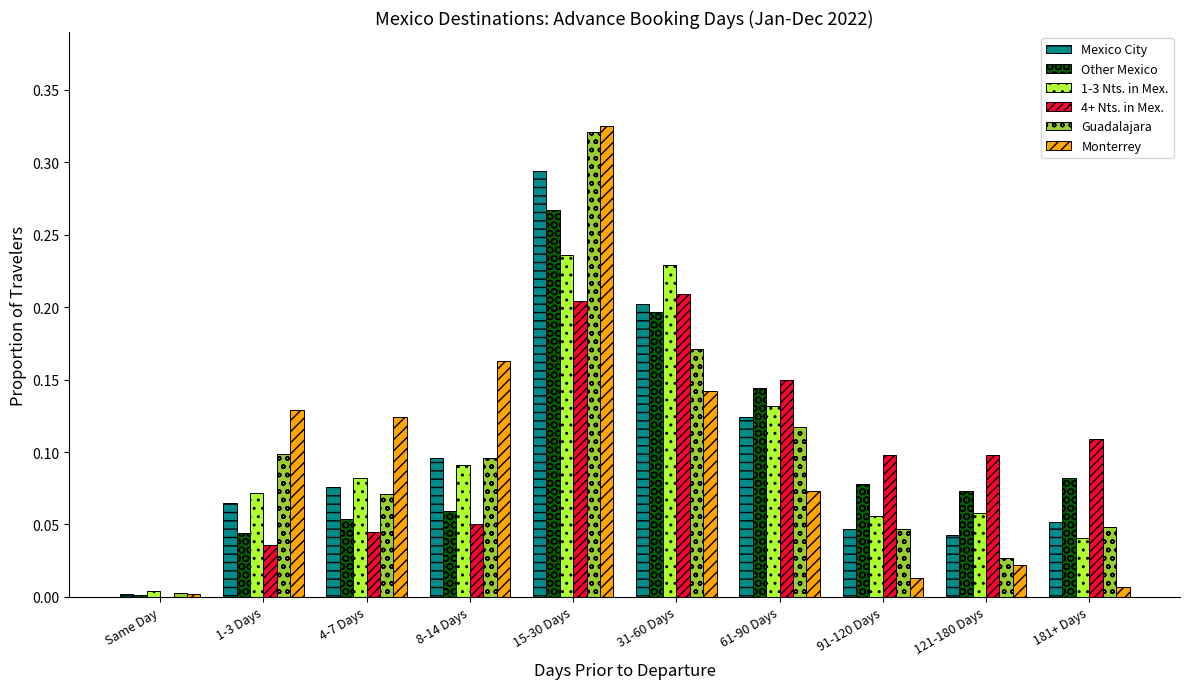

The Mexico City series shows 0.2 at 31-60 Days. True or false?

True